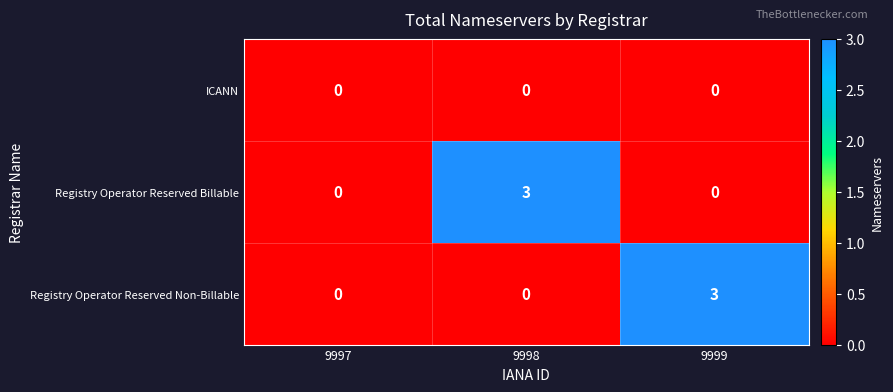

What is the total value across all series at 9999?

3